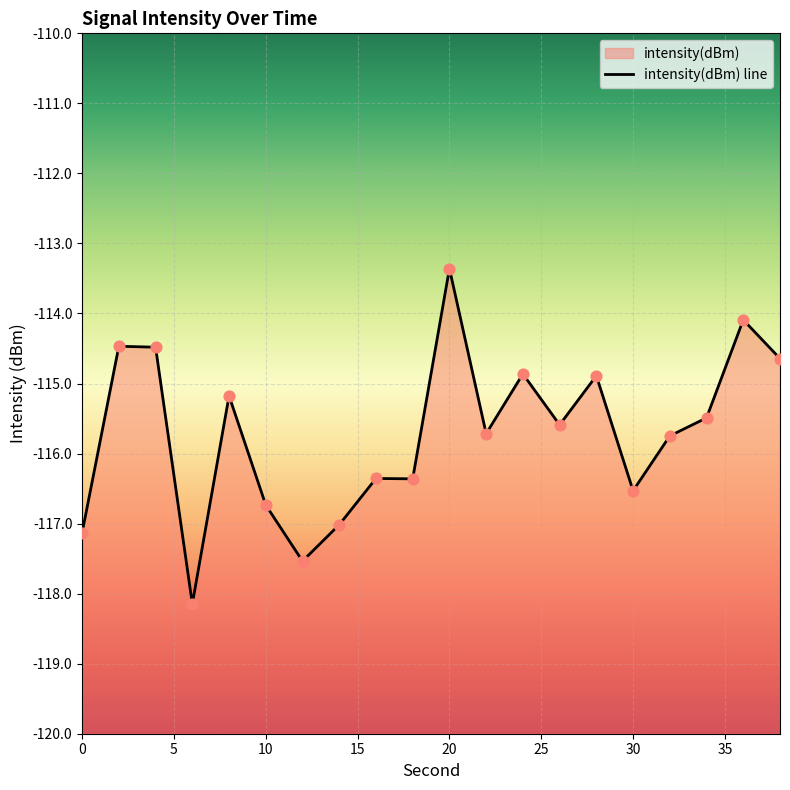

Which has a higher value, 20 or 38?

20